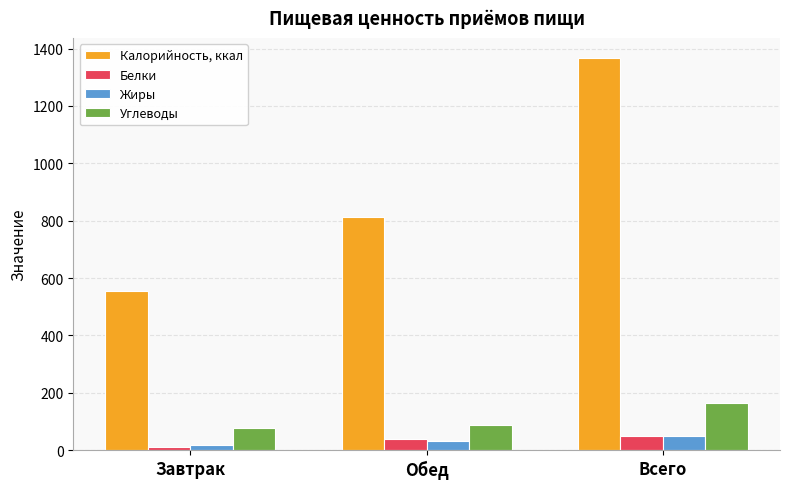

List the series in order of their peak value, lowest first.

Белки, Жиры, Углеводы, Калорийность, ккал